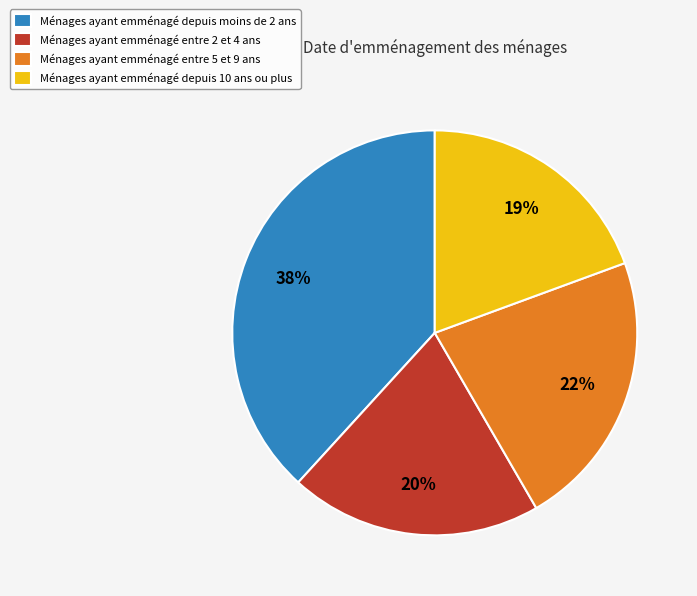

How many slices are in this pie chart?

4